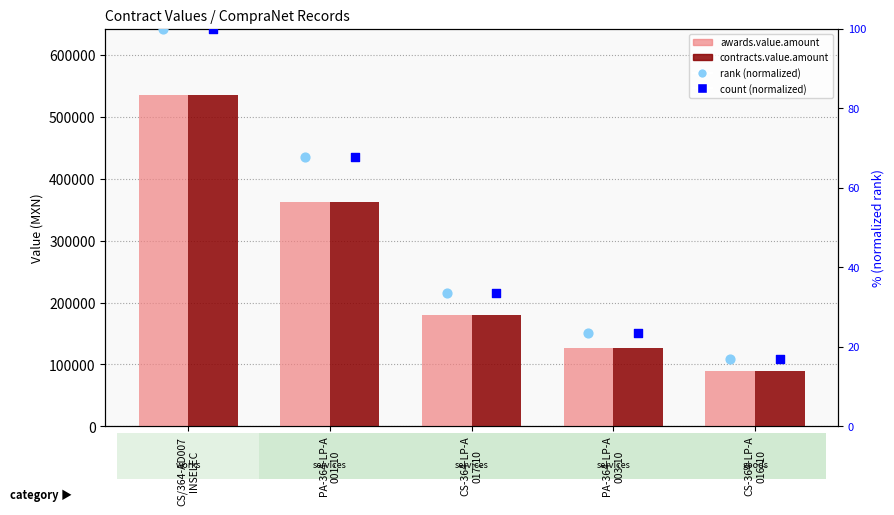

Which series reaches the maximum Y coordinate?

awards.value.amount